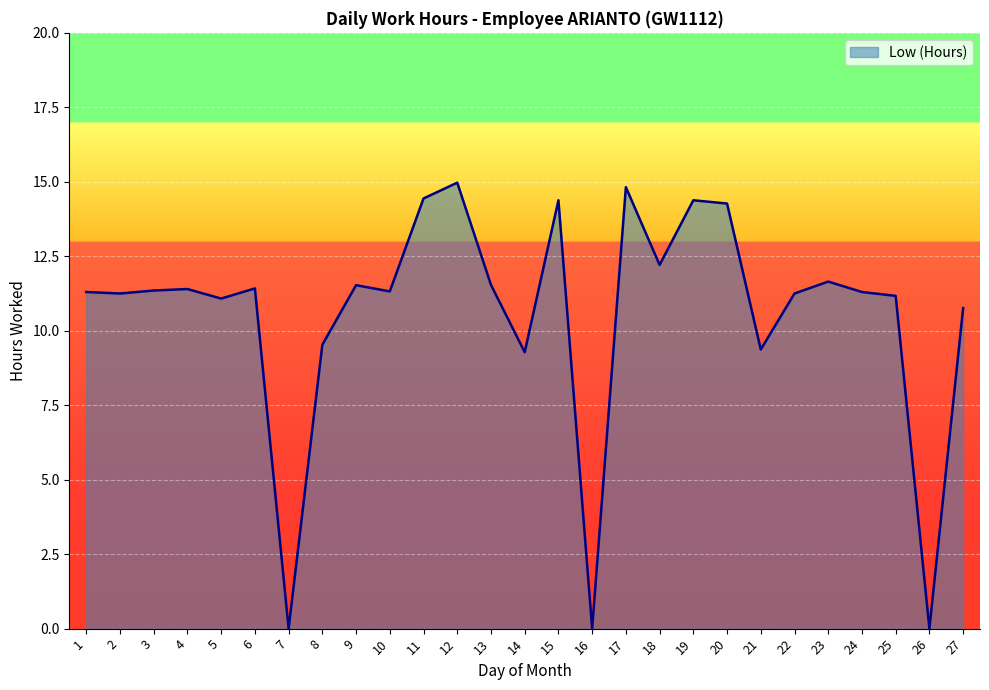

What is the difference between the maximum and second lowest values?

15.0